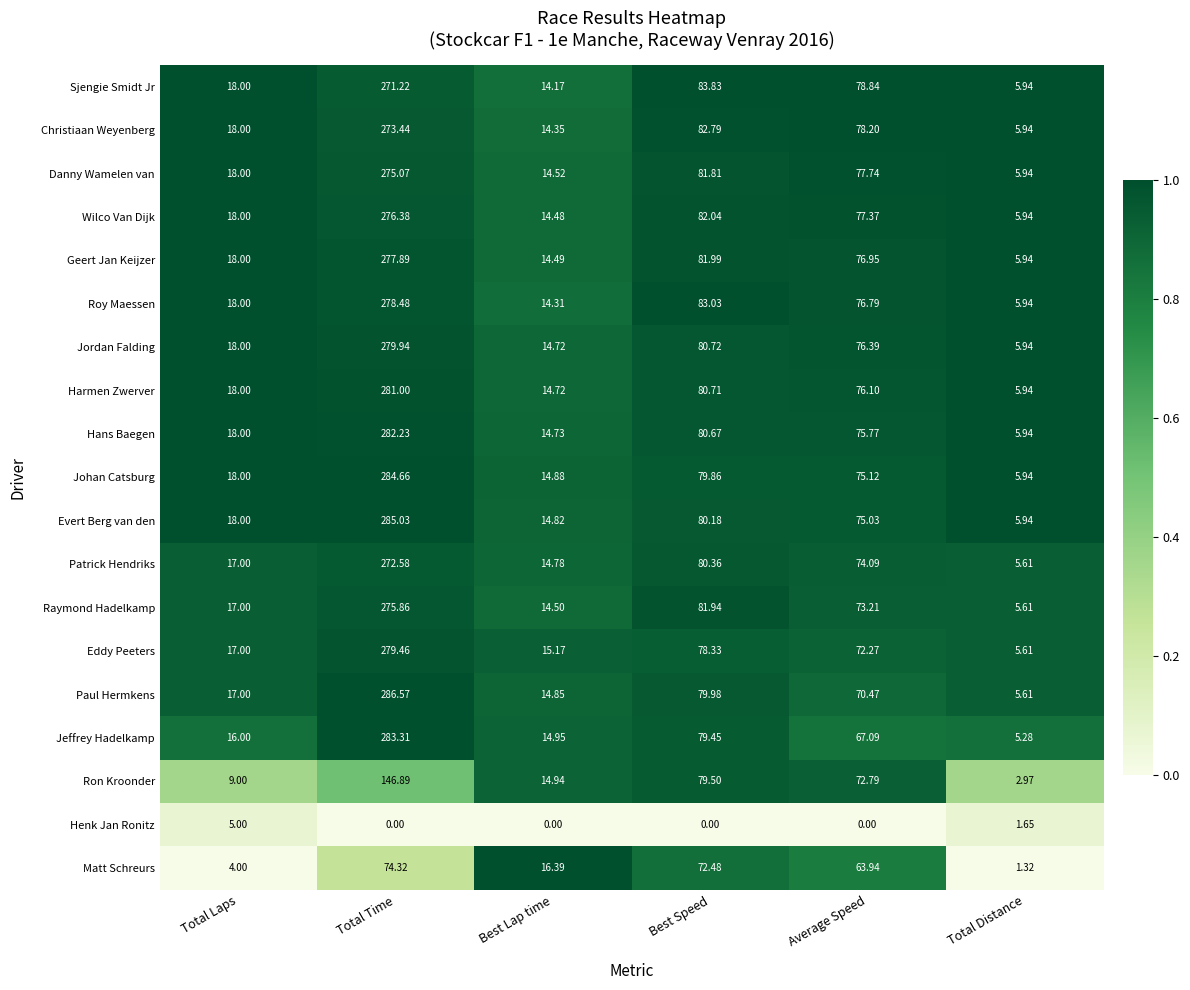

Which series has the largest total across all categories?

Evert Berg van den